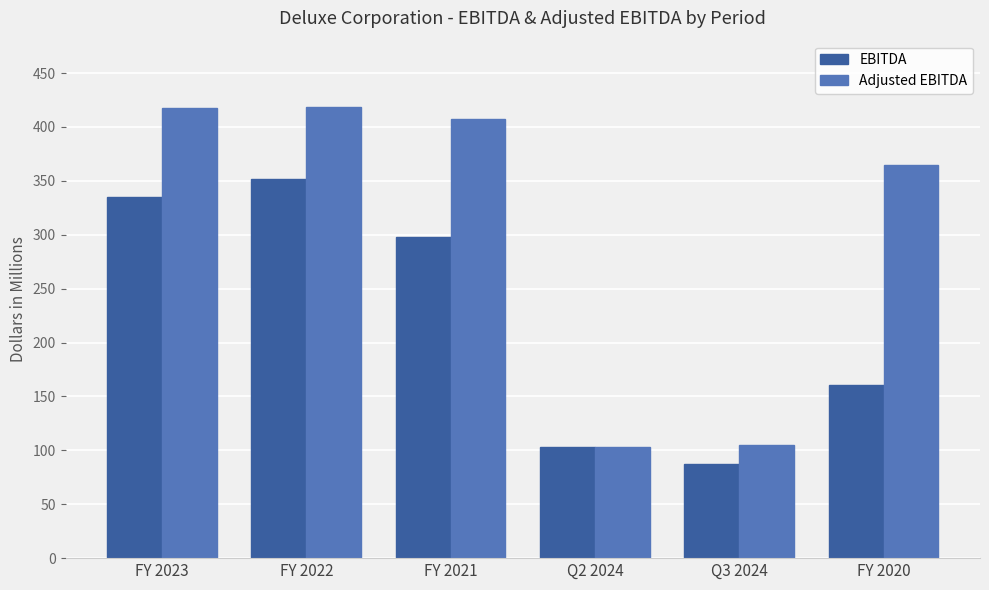

How many categories are shown in the chart?

6